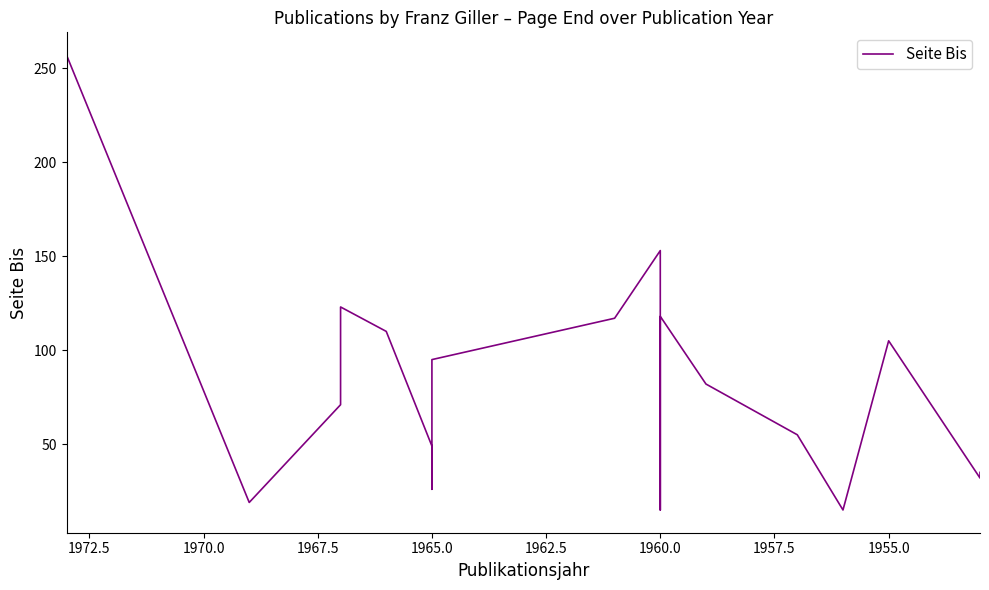

What is the value of the 6th point from the left?

49